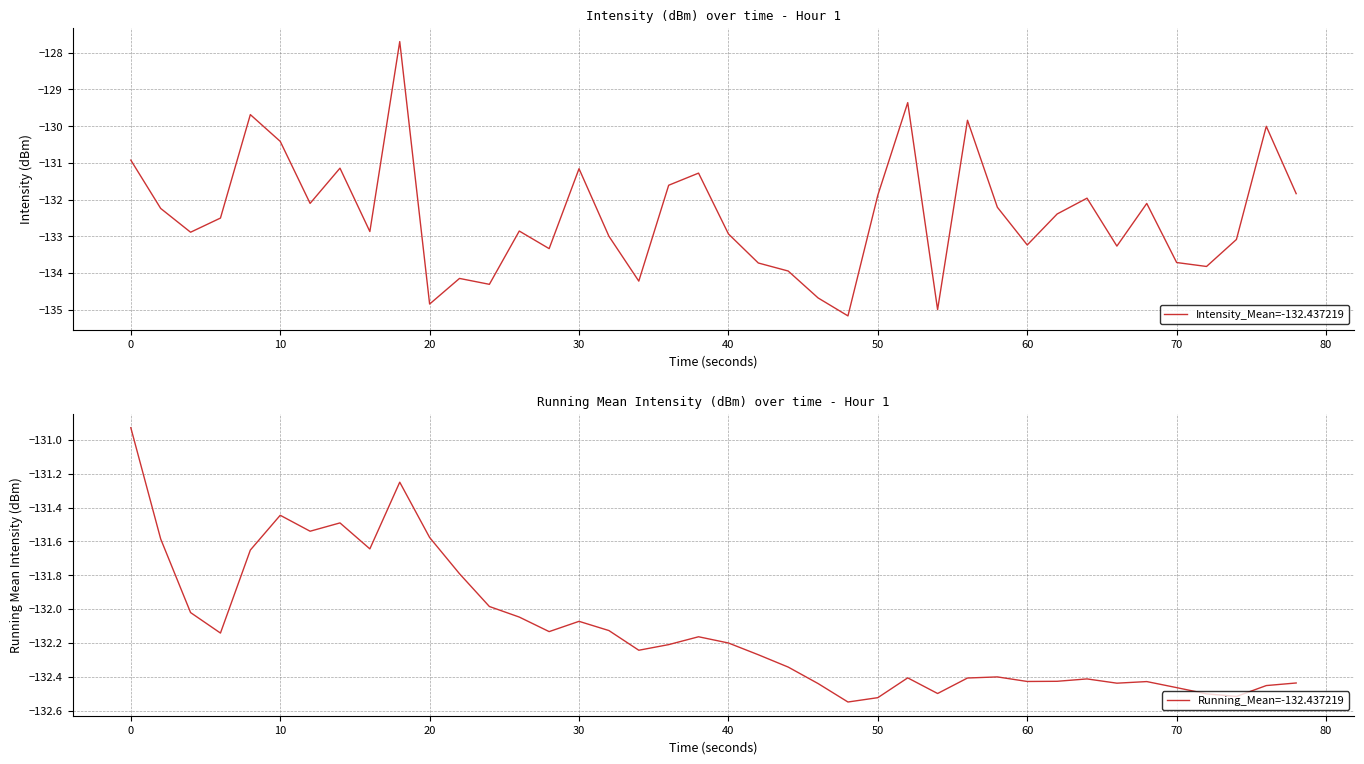

True or false: Running_Mean=-132.437219 has a value of -236.7 at 30.

False